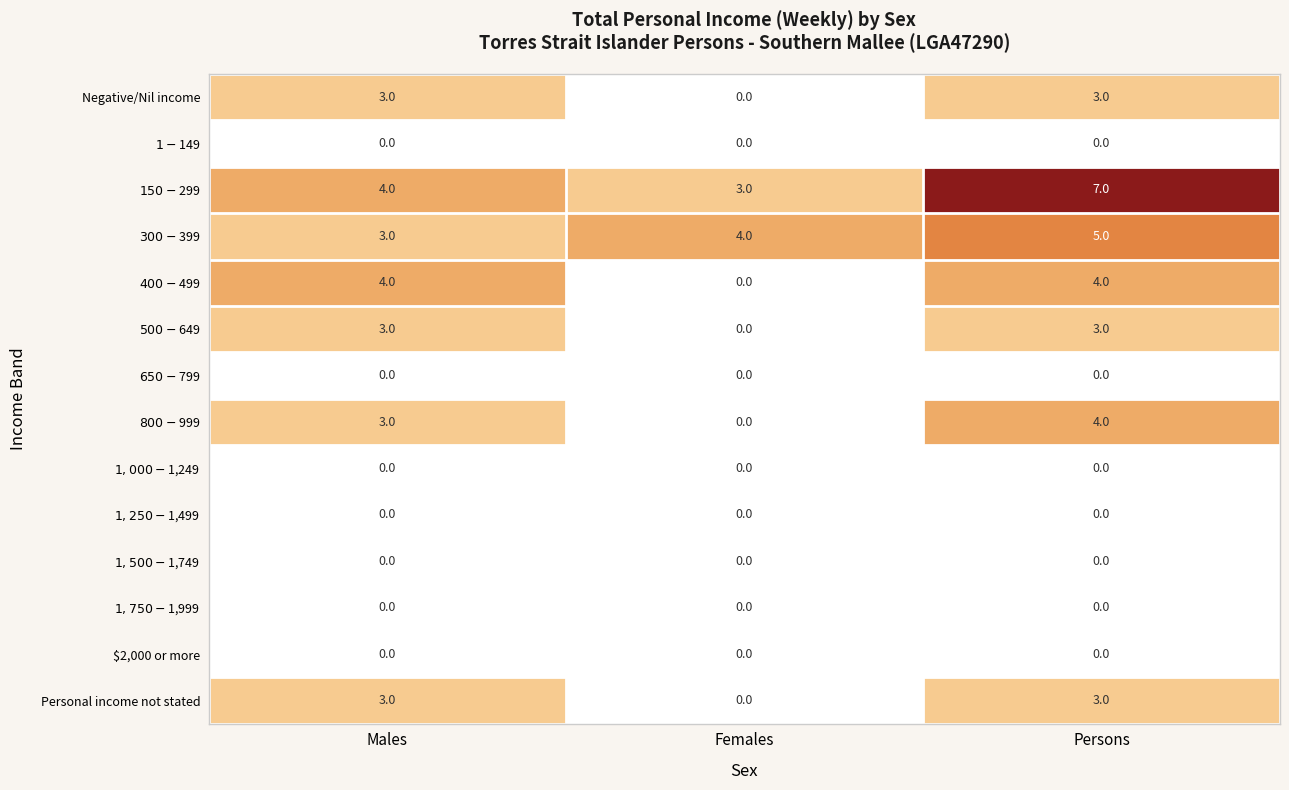

The Personal income not stated series shows 0 at Females. True or false?

True